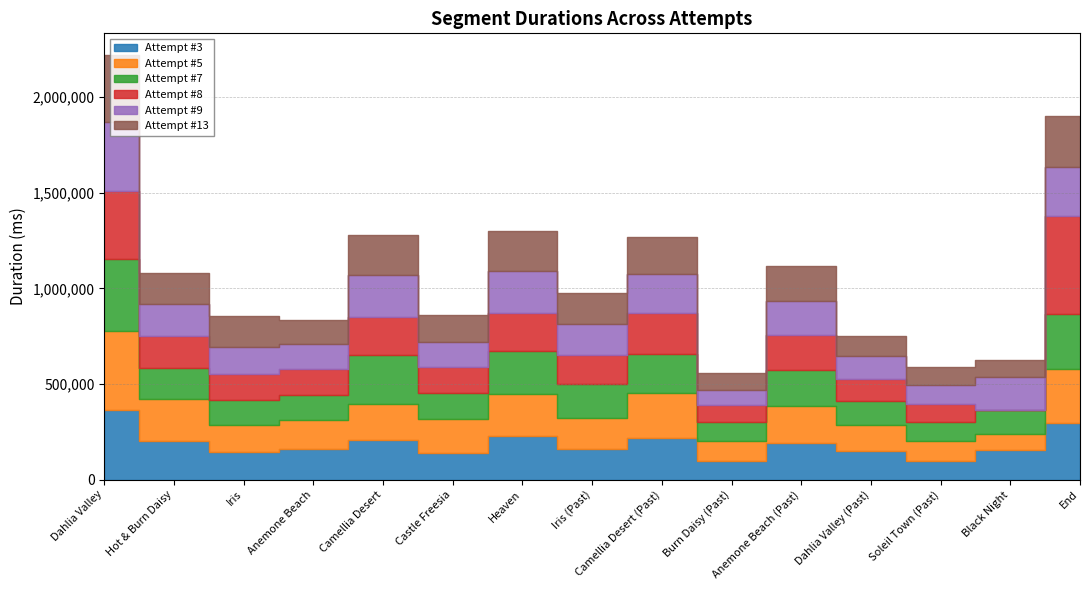

At how many categories does at least one series exceed 213841?

6